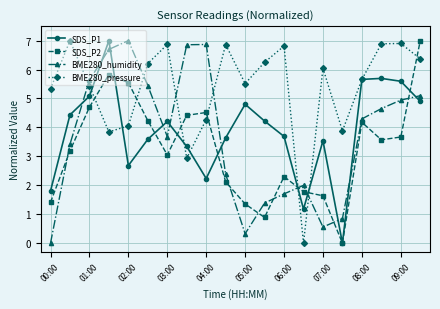

What is the highest value of the SDS_P1 series?

7.0